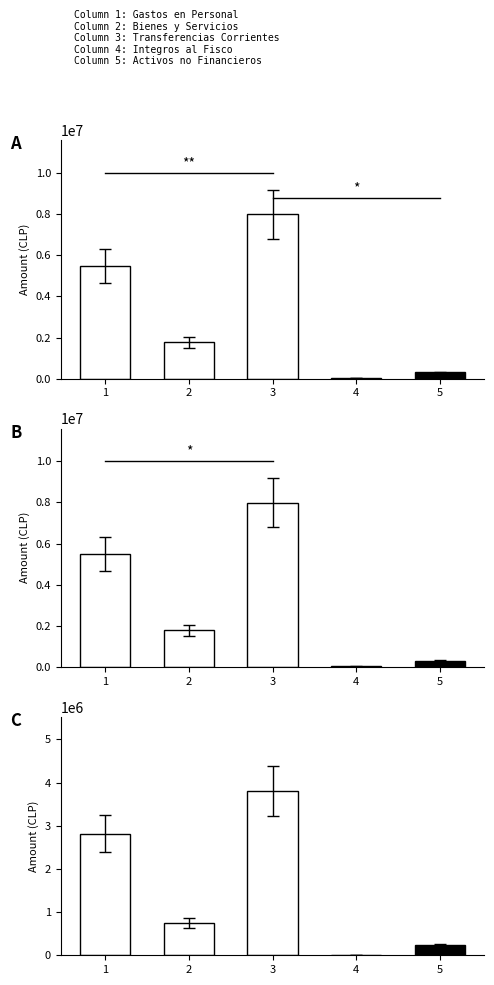

What is the difference between the Presupuesto Vigente values at 3 and 4?

7974107